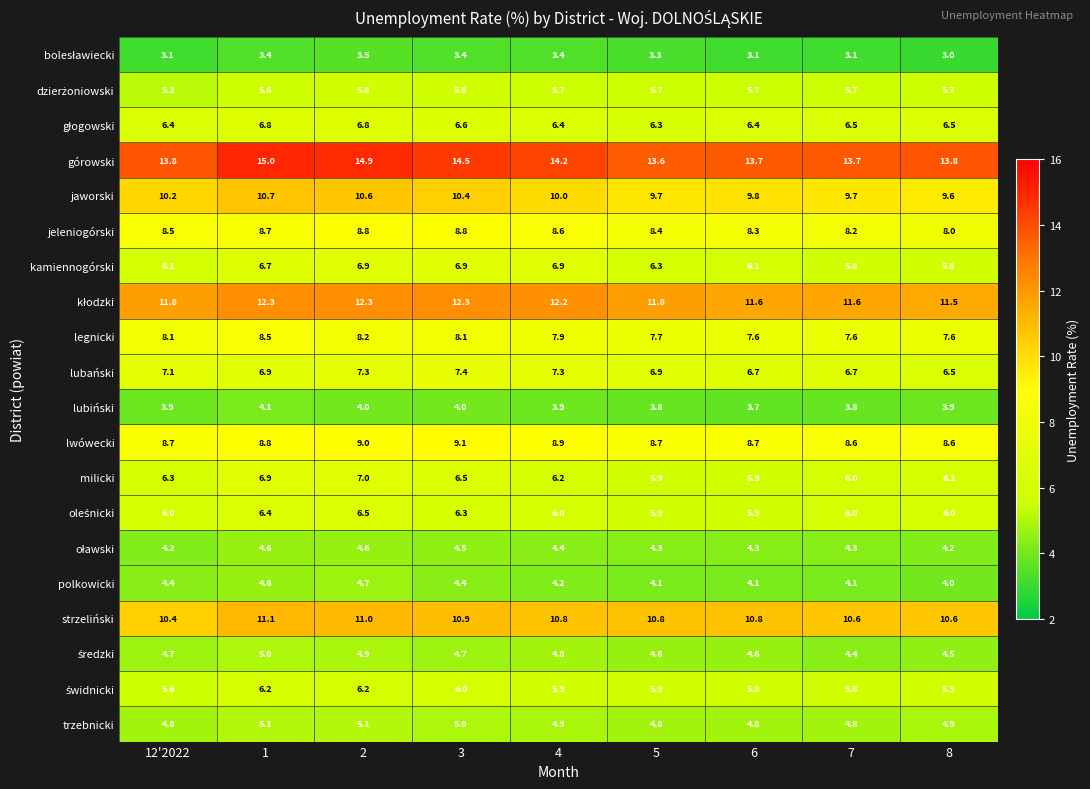

At how many categories does at least one series exceed 6?

9